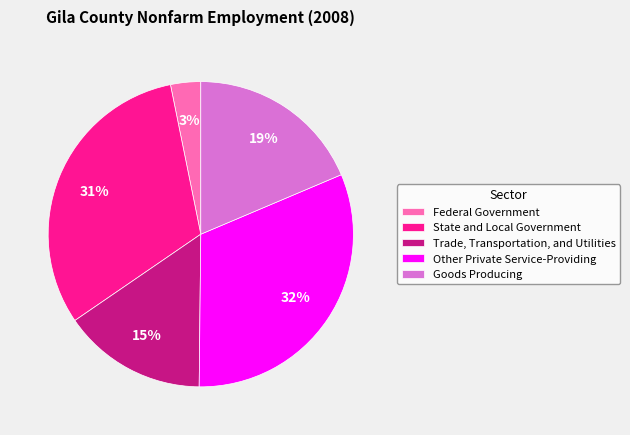

Which slice is the smallest?

Federal Government